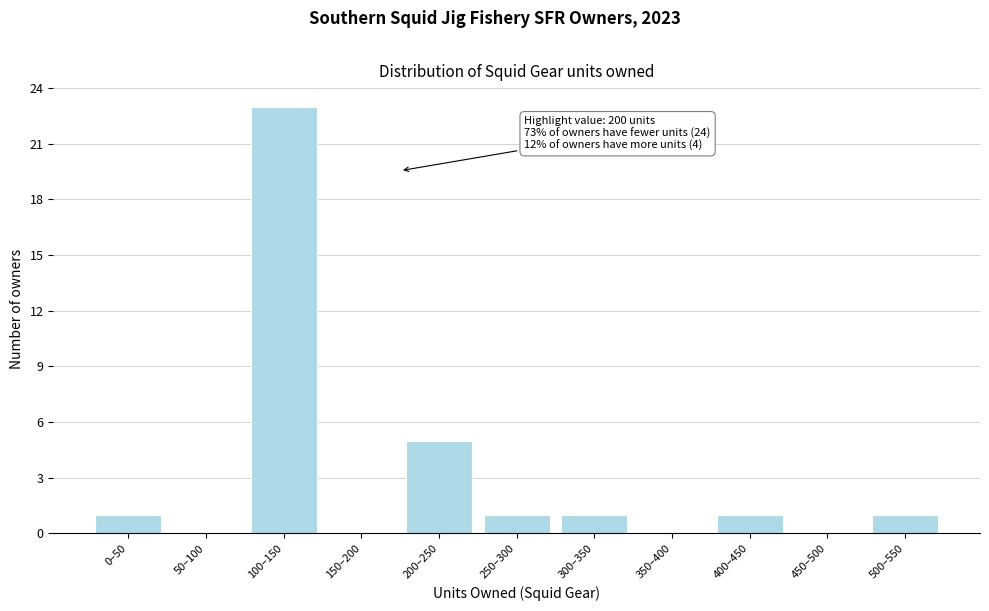

Reading right to left, transcribe all the data shown in this chart.

500–550=1	450–500=0	400–450=1	350–400=0	300–350=1	250–300=1	200–250=5	150–200=0	100–150=23	50–100=0	0–50=1